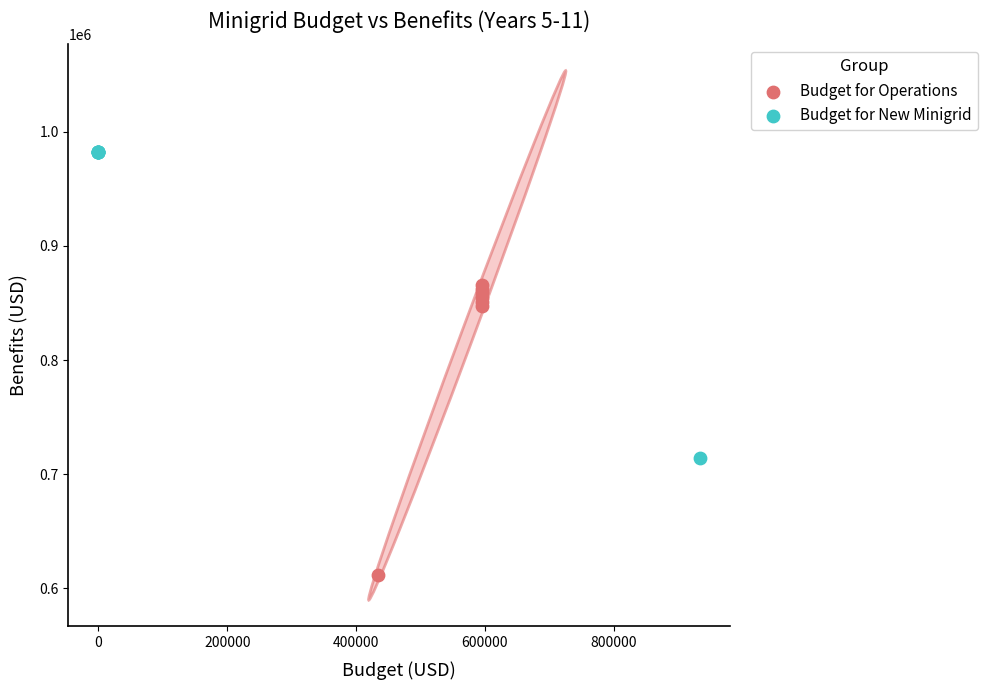

Which series has the widest spread of Y values?

Budget for New Minigrid